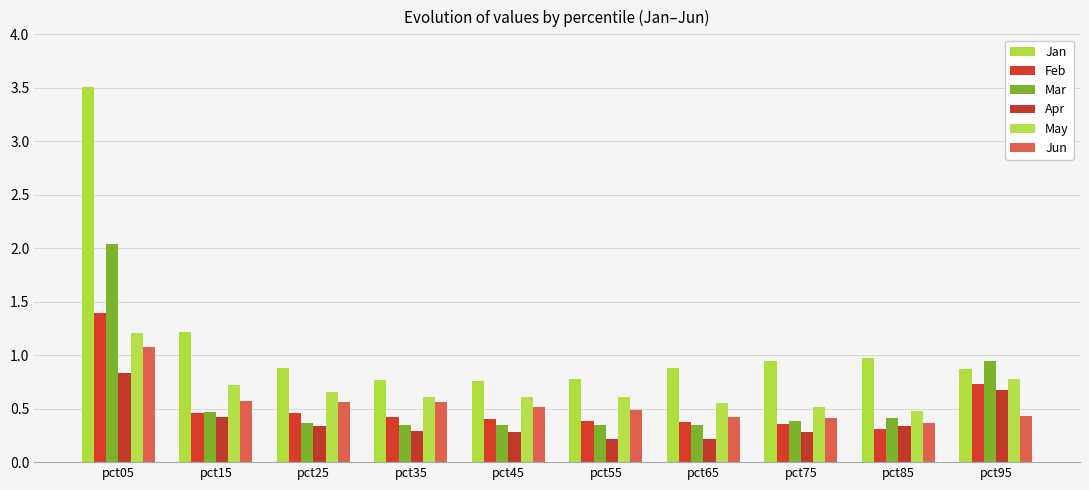

Is it true that Mar equals 0.4 at pct75?

True